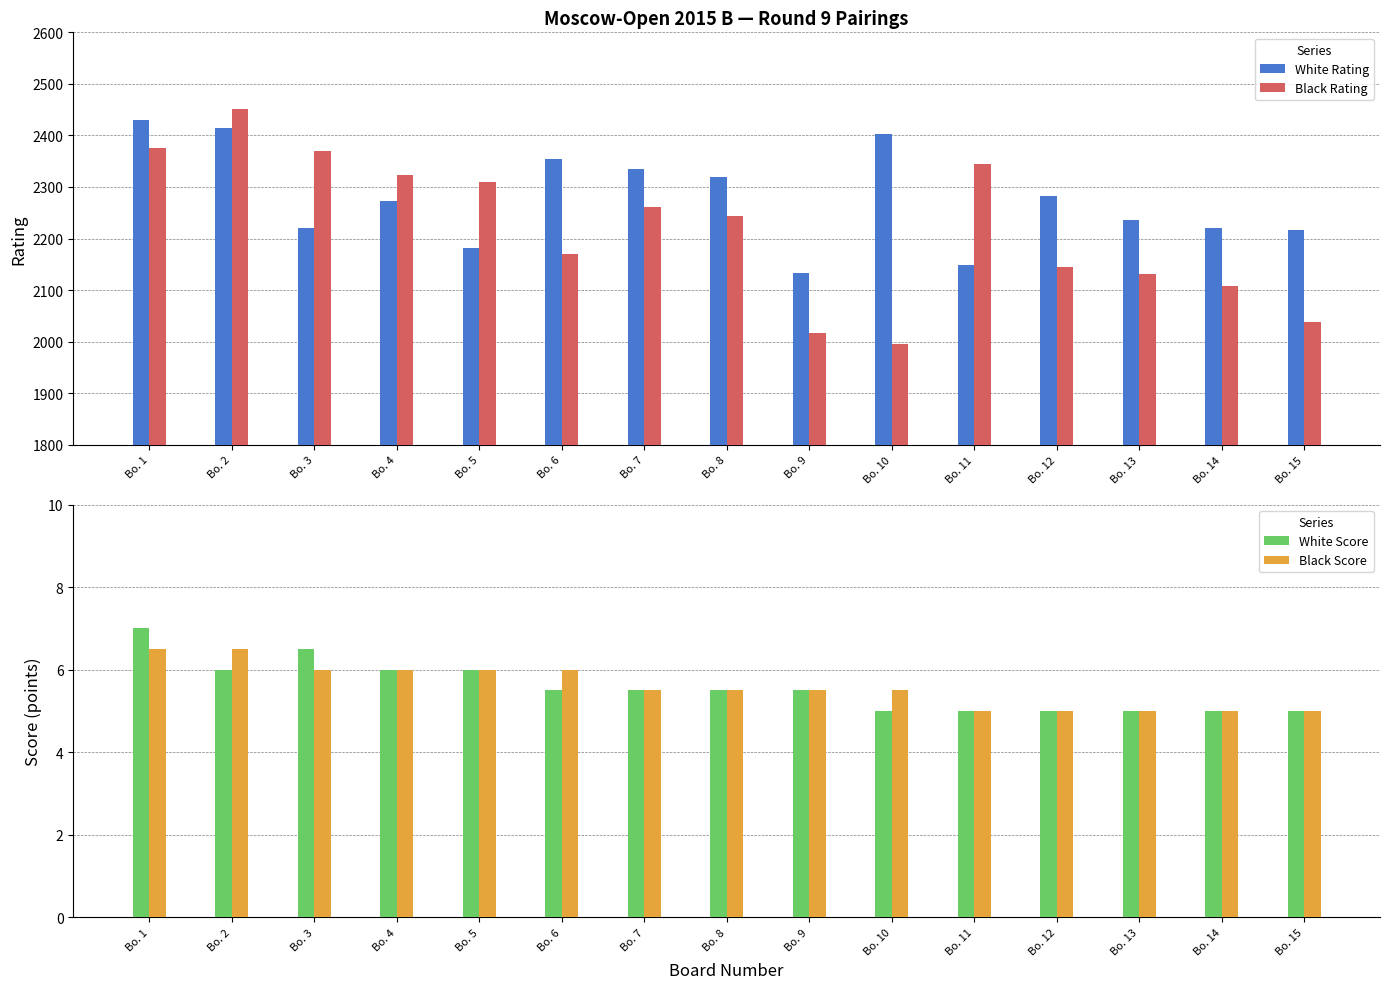

Reading left to right, transcribe all the data shown in this chart.

White Rating: Bo. 1=2429.0	Bo. 2=2415.0	Bo. 3=2220.0	Bo. 4=2273.0	Bo. 5=2181.0	Bo. 6=2355.0	Bo. 7=2334.0	Bo. 8=2320.0	Bo. 9=2134.0	Bo. 10=2402.0	Bo. 11=2149.0	Bo. 12=2283.0	Bo. 13=2235.0	Bo. 14=2220.0	Bo. 15=2216.0
Black Rating: Bo. 1=2375.0	Bo. 2=2451.0	Bo. 3=2370.0	Bo. 4=2324.0	Bo. 5=2310.0	Bo. 6=2170.0	Bo. 7=2262.0	Bo. 8=2244.0	Bo. 9=2016.0	Bo. 10=1996.0	Bo. 11=2344.0	Bo. 12=2145.0	Bo. 13=2132.0	Bo. 14=2107.0	Bo. 15=2039.0
White Score: Bo. 1=7.0	Bo. 2=6.0	Bo. 3=6.5	Bo. 4=6.0	Bo. 5=6.0	Bo. 6=5.5	Bo. 7=5.5	Bo. 8=5.5	Bo. 9=5.5	Bo. 10=5.0	Bo. 11=5.0	Bo. 12=5.0	Bo. 13=5.0	Bo. 14=5.0	Bo. 15=5.0
Black Score: Bo. 1=6.5	Bo. 2=6.5	Bo. 3=6.0	Bo. 4=6.0	Bo. 5=6.0	Bo. 6=6.0	Bo. 7=5.5	Bo. 8=5.5	Bo. 9=5.5	Bo. 10=5.5	Bo. 11=5.0	Bo. 12=5.0	Bo. 13=5.0	Bo. 14=5.0	Bo. 15=5.0